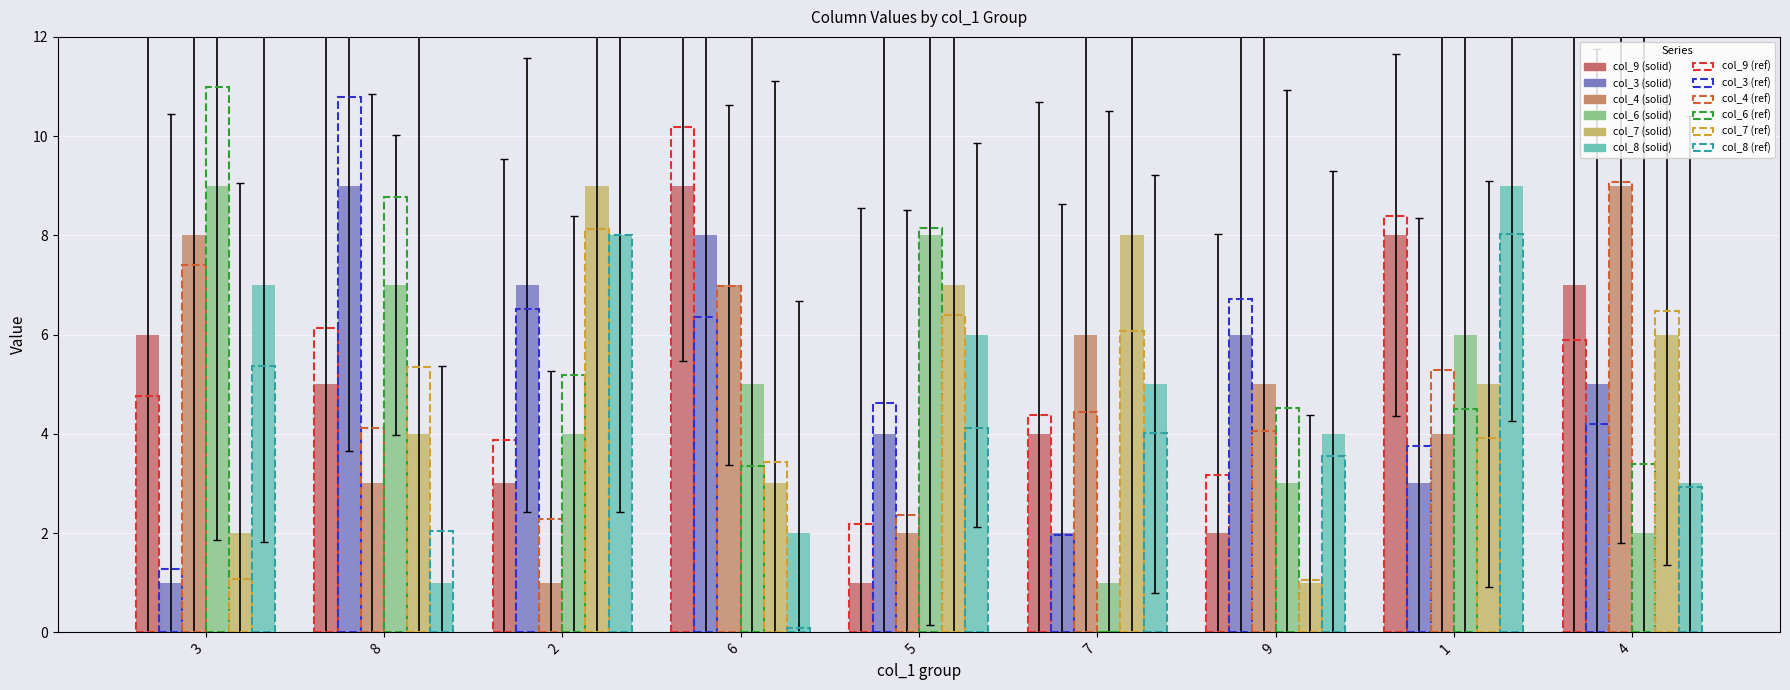

Reading left to right, what are all the values shown in this chart?

col_9: 3=6	8=5	2=3	6=9	5=1	7=4	9=2	1=8	4=7
col_3: 3=1	8=9	2=7	6=8	5=4	7=2	9=6	1=3	4=5
col_4: 3=8	8=3	2=1	6=7	5=2	7=6	9=5	1=4	4=9
col_6: 3=9	8=7	2=4	6=5	5=8	7=1	9=3	1=6	4=2
col_7: 3=2	8=4	2=9	6=3	5=7	7=8	9=1	1=5	4=6
col_8: 3=7	8=1	2=8	6=2	5=6	7=5	9=4	1=9	4=3